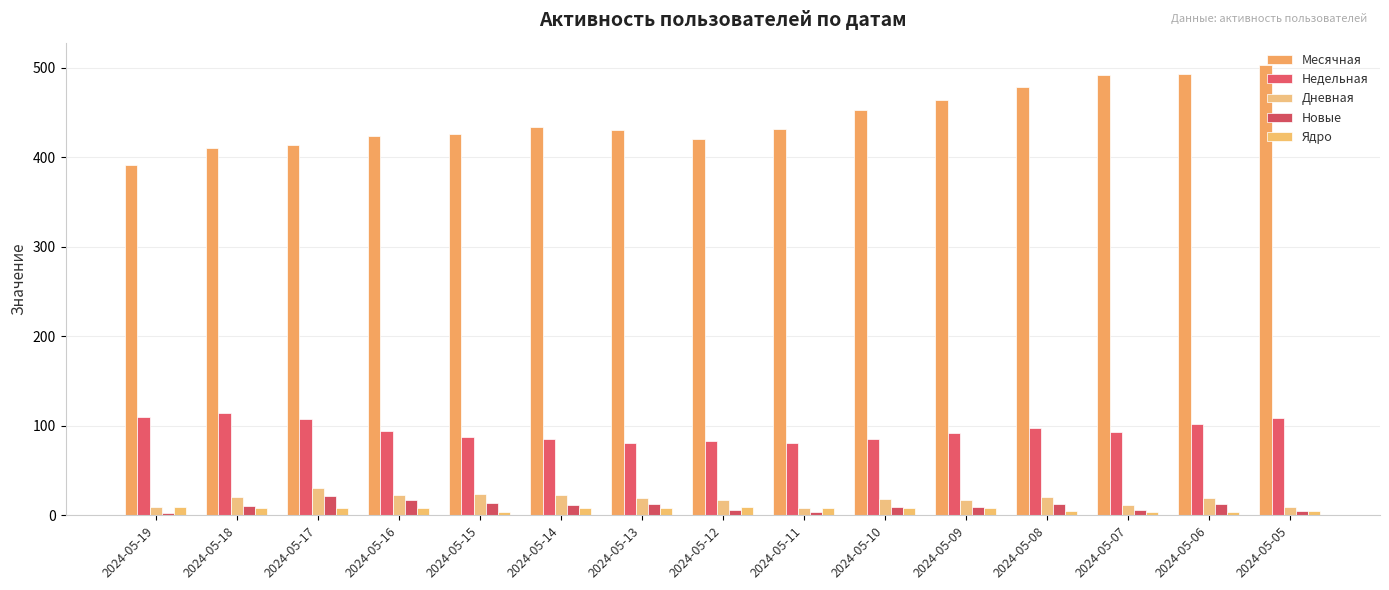

Does the chart contain stacked bars?

No